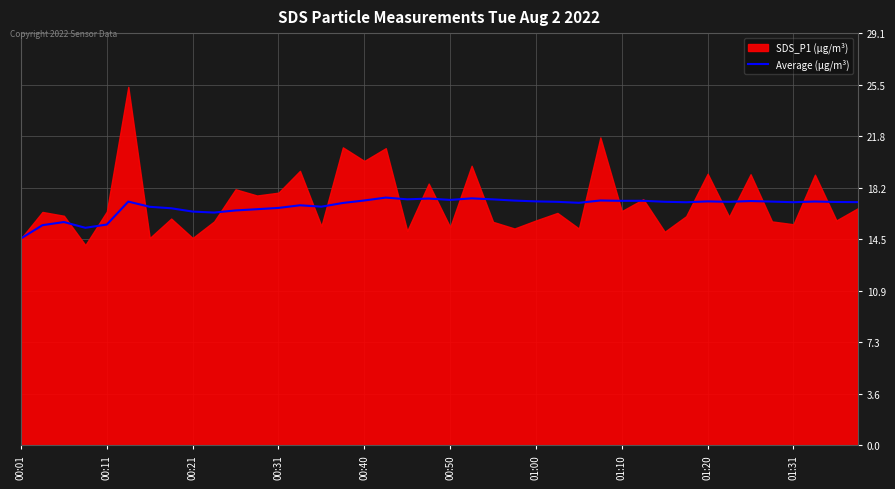

The Average (µg/m³) series shows 17.2 at 01:00. True or false?

True